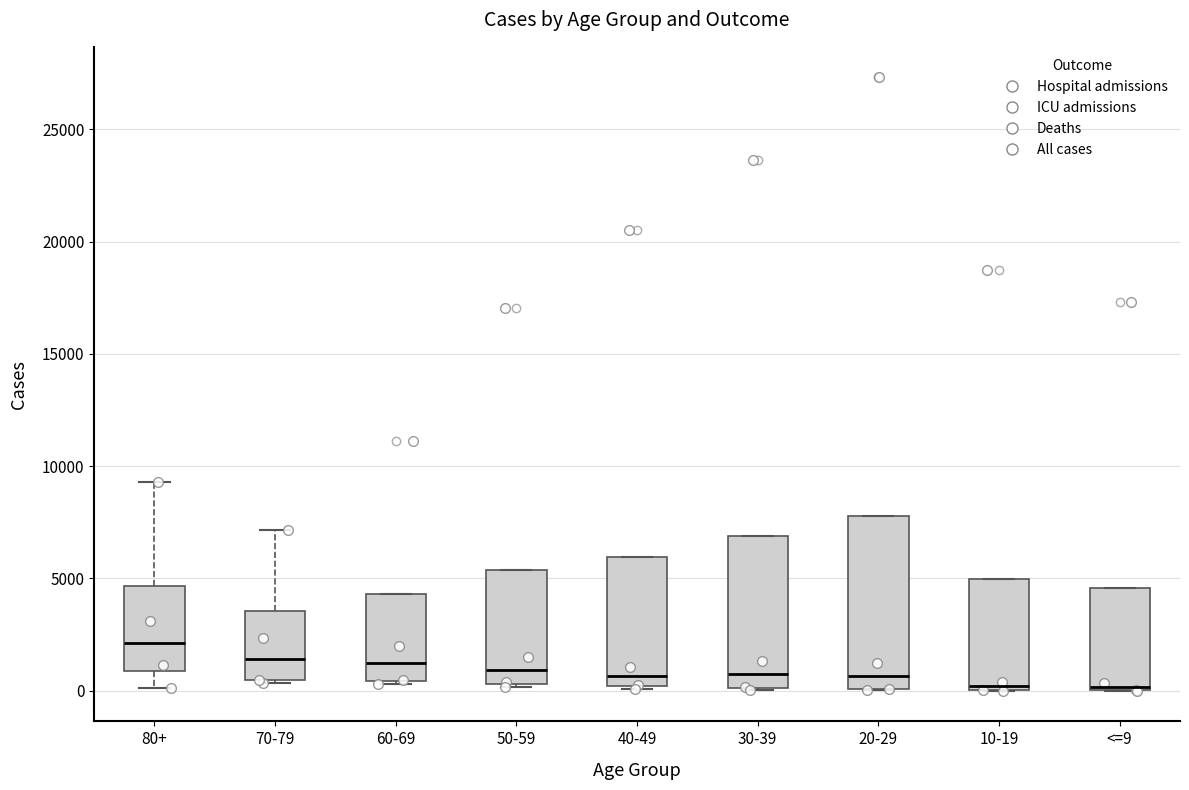

Which box is the tallest, from its lower edge to its upper edge?

20-29